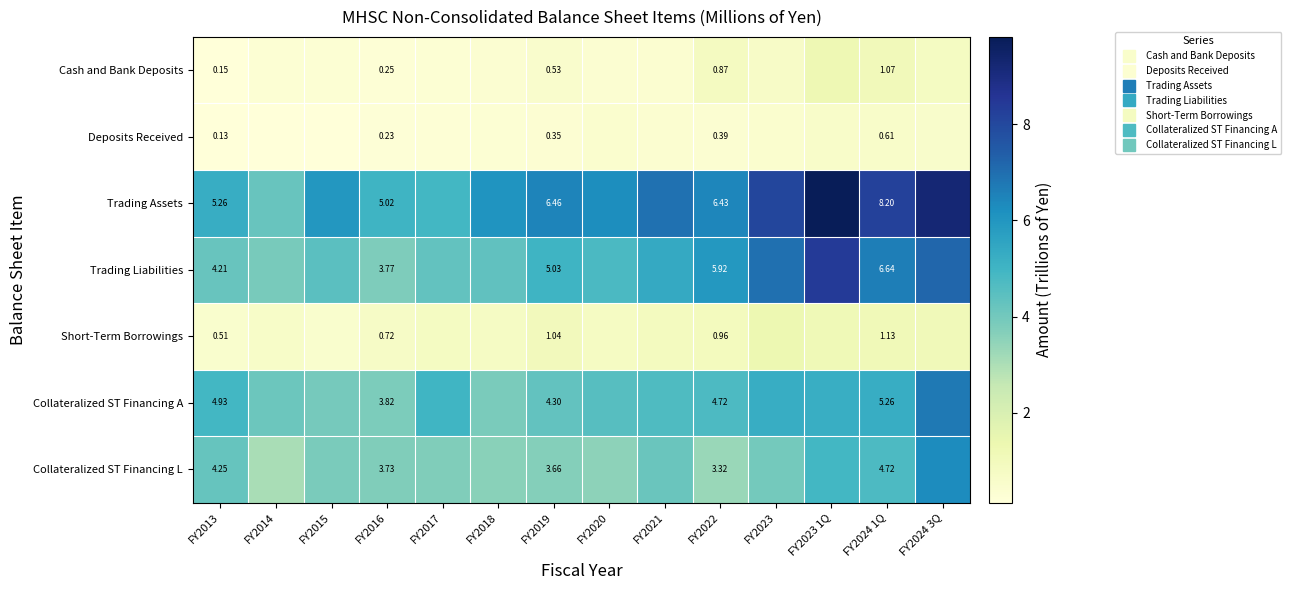

At how many categories does at least one series exceed 5?

12